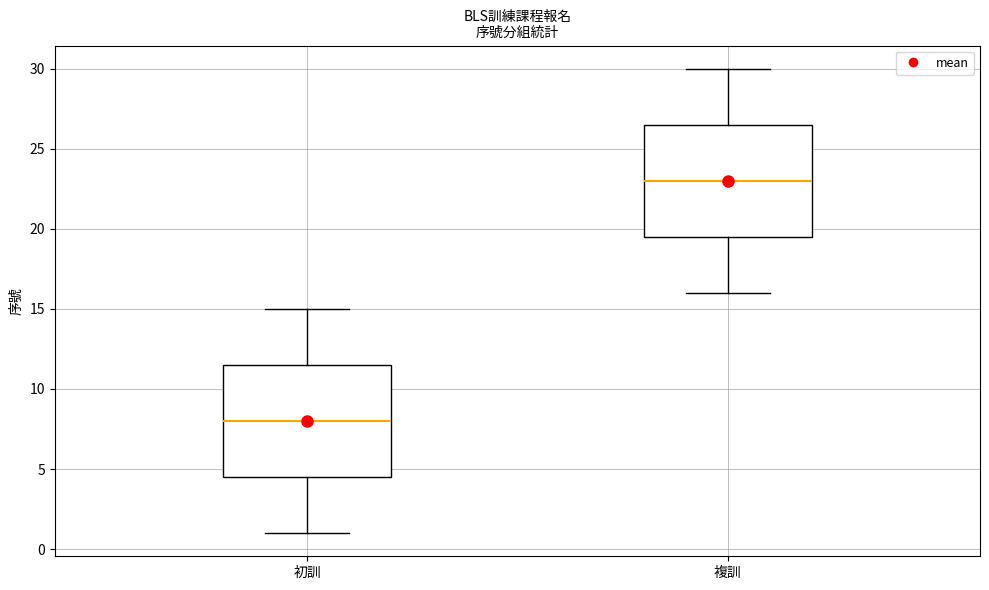

Where does the median line of the box for 複訓 sit on the y-axis? The values are not printed on the chart, so give them approximately, as read against the axis.

23.0